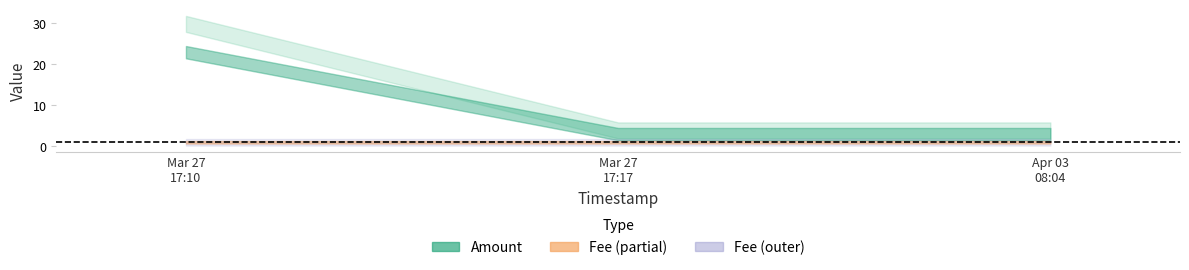

True or false: Amount and Fee intersect in this chart.

False